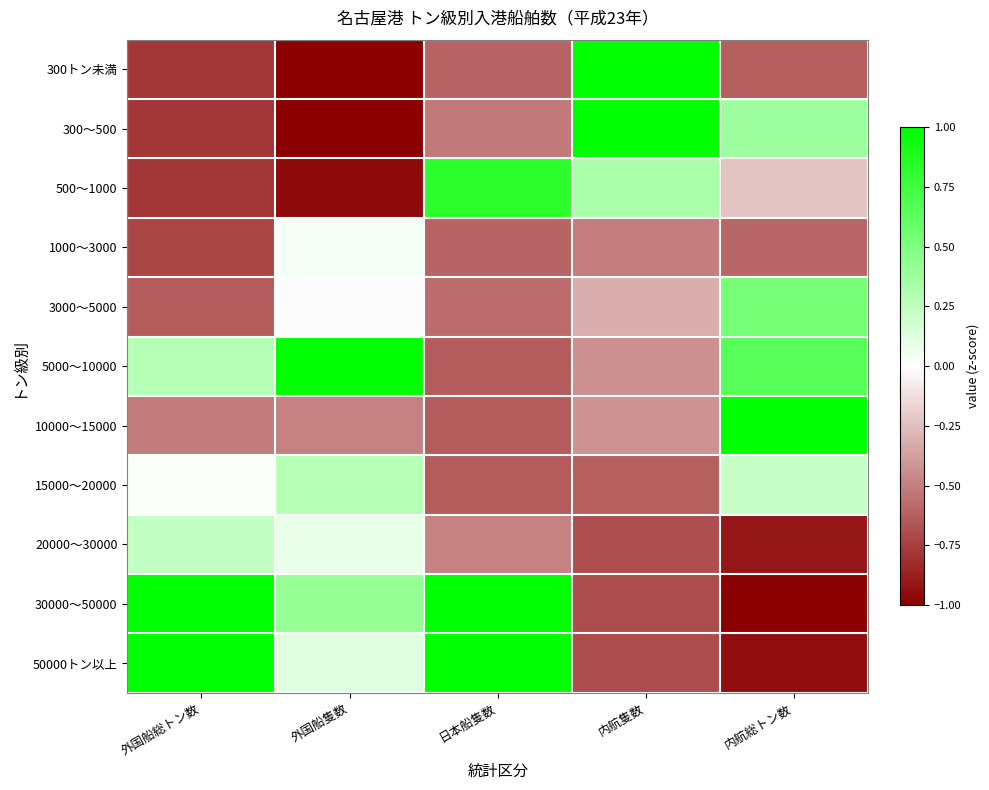

Reading right to left, extract all data points from this chart.

300トン未満: 内航総トン数=-0.6	内航隻数=1.0	日本船隻数=-0.6	外国船隻数=-1.0	外国船総トン数=-0.8
300～500: 内航総トン数=0.4	内航隻数=1.0	日本船隻数=-0.5	外国船隻数=-1.0	外国船総トン数=-0.8
500～1000: 内航総トン数=-0.2	内航隻数=0.3	日本船隻数=0.8	外国船隻数=-1.0	外国船総トン数=-0.8
1000～3000: 内航総トン数=-0.6	内航隻数=-0.5	日本船隻数=-0.6	外国船隻数=0.0	外国船総トン数=-0.7
3000～5000: 内航総トン数=0.5	内航隻数=-0.3	日本船隻数=-0.6	外国船隻数=-0.0	外国船総トン数=-0.6
5000～10000: 内航総トン数=0.7	内航隻数=-0.4	日本船隻数=-0.6	外国船隻数=1.0	外国船総トン数=0.3
10000～15000: 内航総トン数=1.0	内航隻数=-0.4	日本船隻数=-0.6	外国船隻数=-0.5	外国船総トン数=-0.5
15000～20000: 内航総トン数=0.2	内航隻数=-0.6	日本船隻数=-0.6	外国船隻数=0.3	外国船総トン数=0.0
20000～30000: 内航総トン数=-0.9	内航隻数=-0.7	日本船隻数=-0.5	外国船隻数=0.1	外国船総トン数=0.2
30000～50000: 内航総トン数=-1.0	内航隻数=-0.7	日本船隻数=1.0	外国船隻数=0.4	外国船総トン数=1.0
50000トン以上: 内航総トン数=-0.9	内航隻数=-0.7	日本船隻数=1.0	外国船隻数=0.1	外国船総トン数=1.0